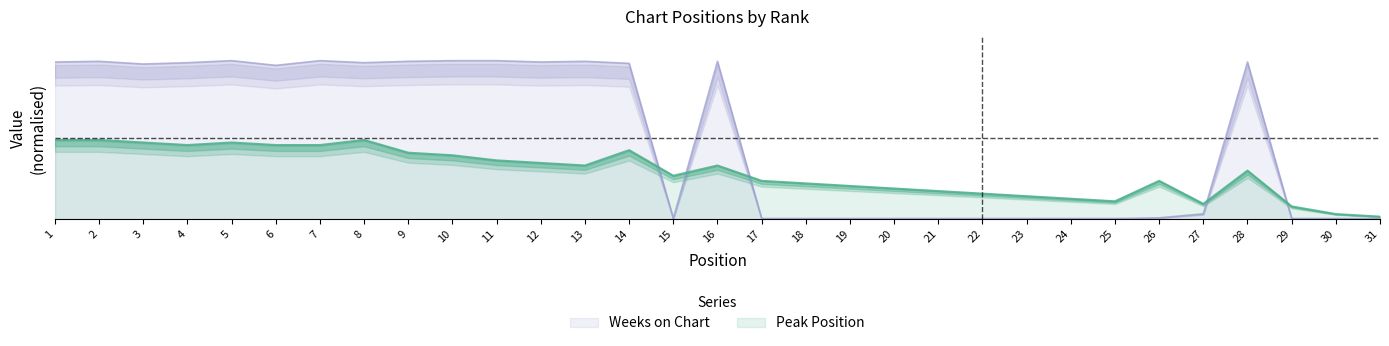

What are all the series names shown in the legend?

Peak Position, Weeks on Chart